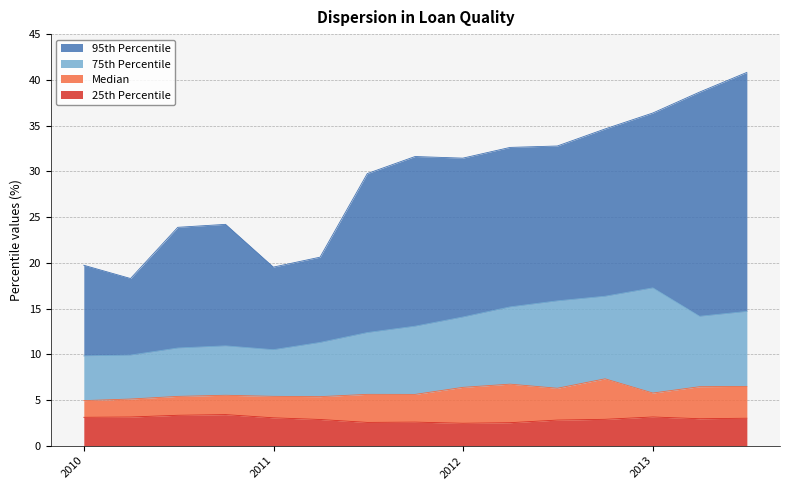

The 25th Percentile series shows 3.0 at 2013-06-30. True or false?

True